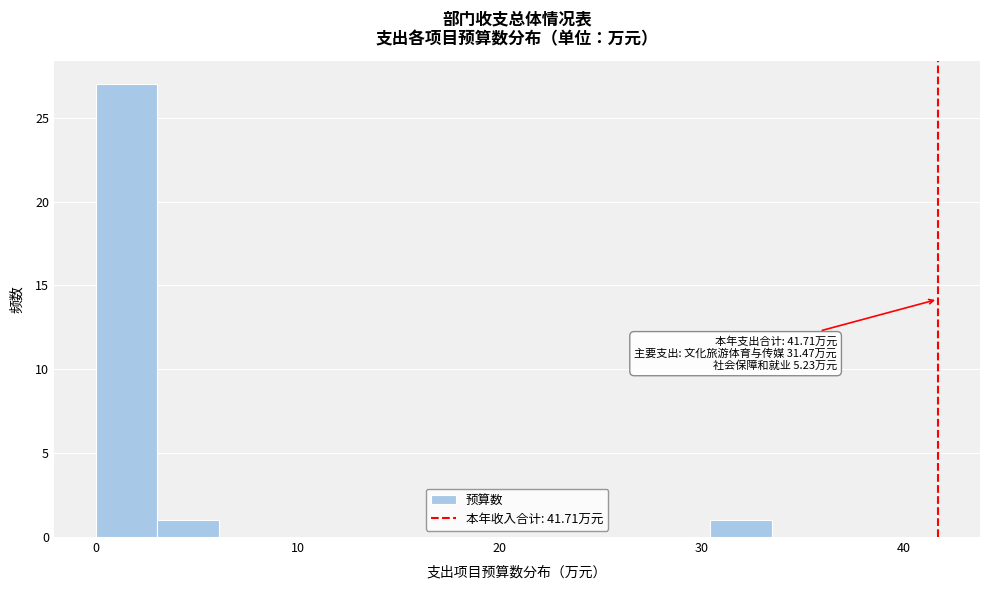

Around what value on the x-axis is the tallest bar? Give the approximate position of its centre, as read against the axis.

2